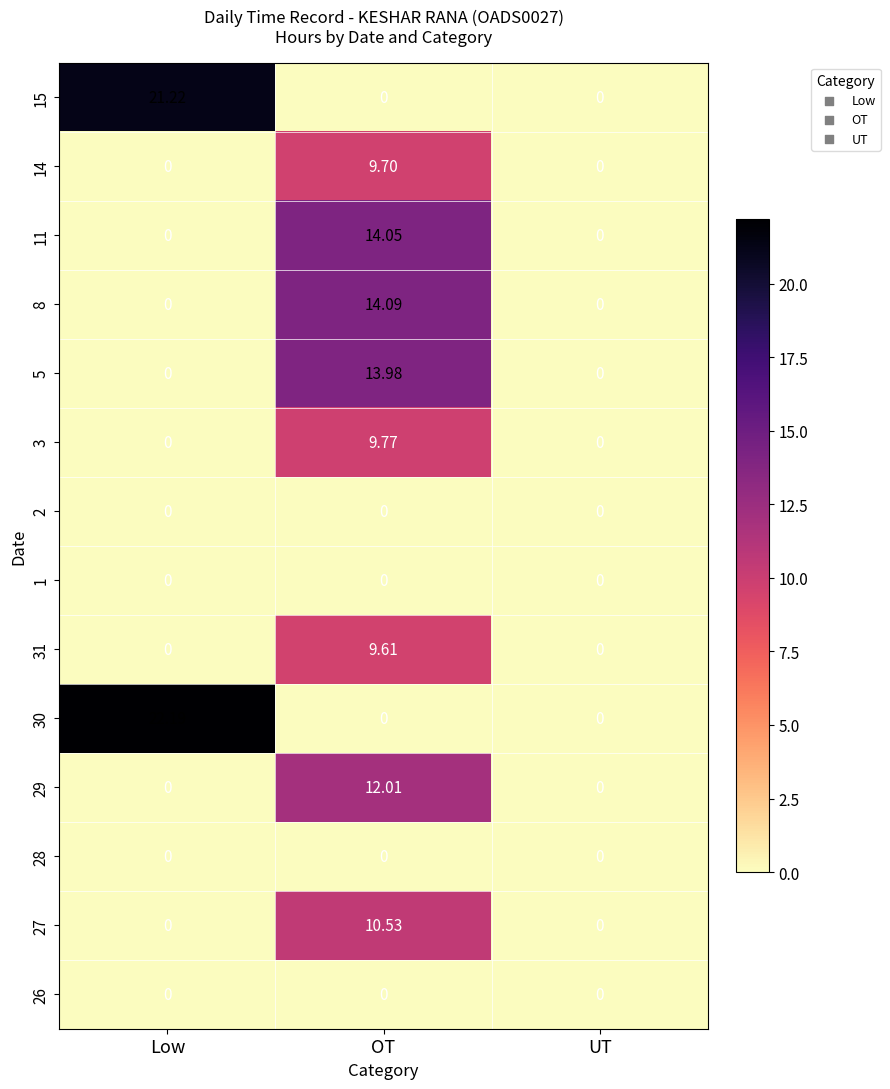

Which series has the widest spread of values?

30